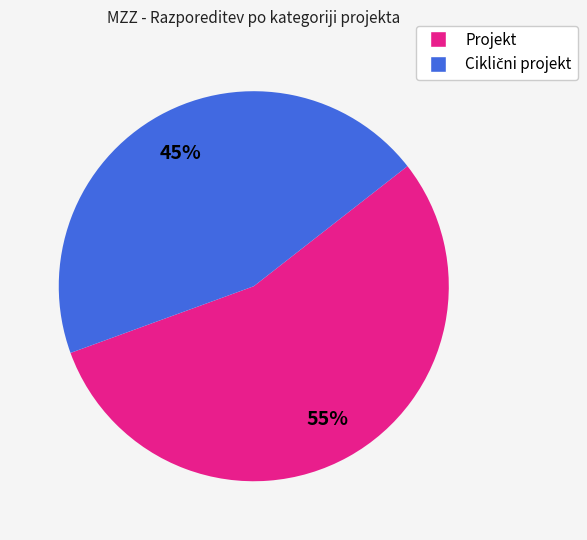

To the nearest percent, what is the difference between the largest and smallest slice percentages?

10%